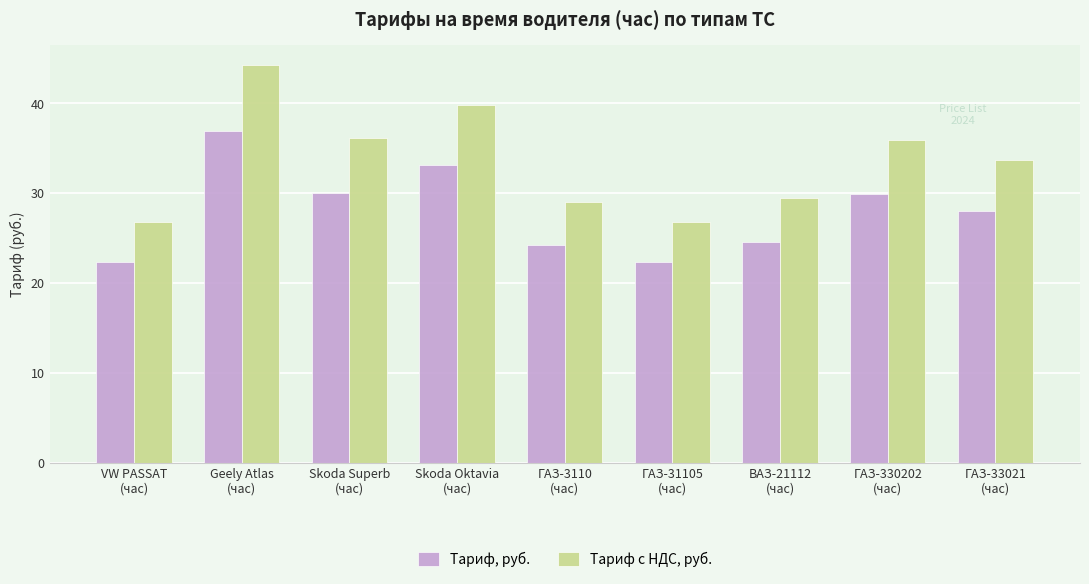

What is the sum of the Тариф, руб. values at ГАЗ-33021
(час) and VW PASSAT
(час)?

50.4